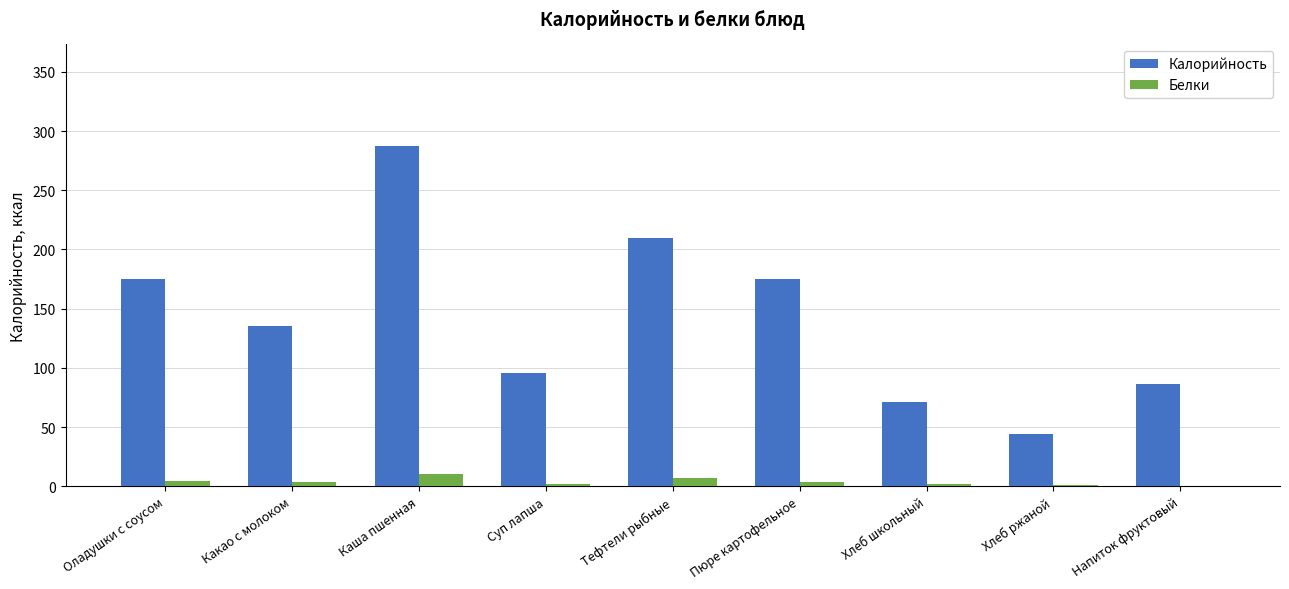

Is the value of Калорийность at Пюре картофельное greater than the value of Белки at Каша пшенная?

Yes